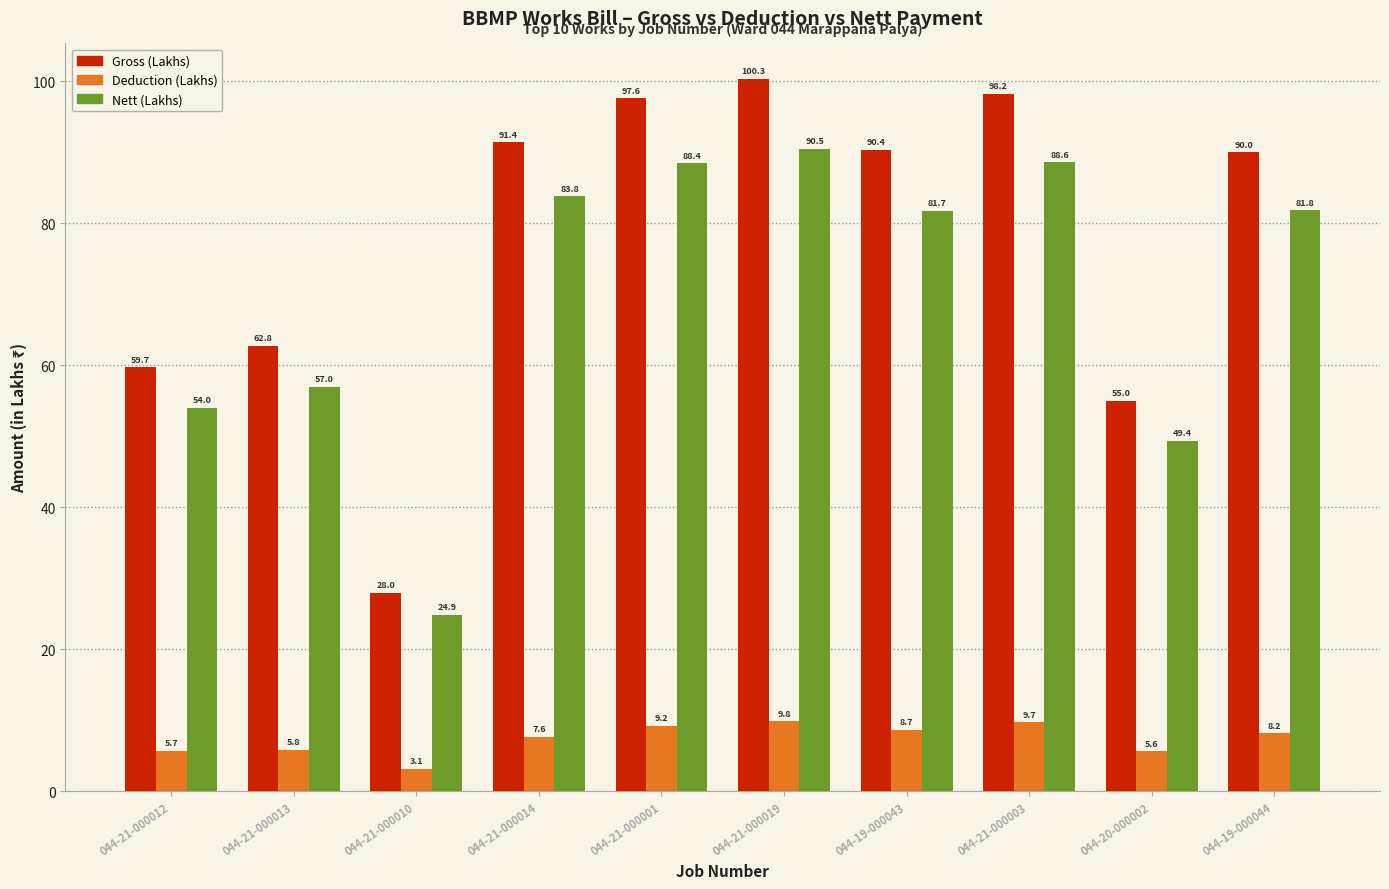

How many data points in Deduction (Lakhs) are less than 8?

5